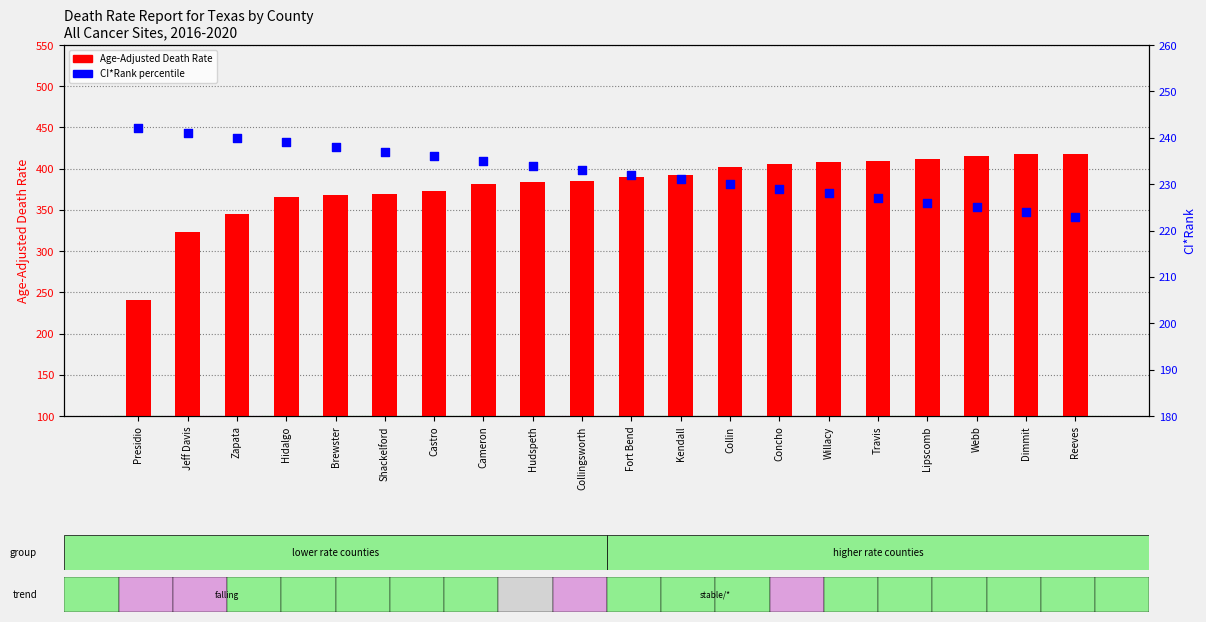

What is the total value across all series at Travis?

635.9